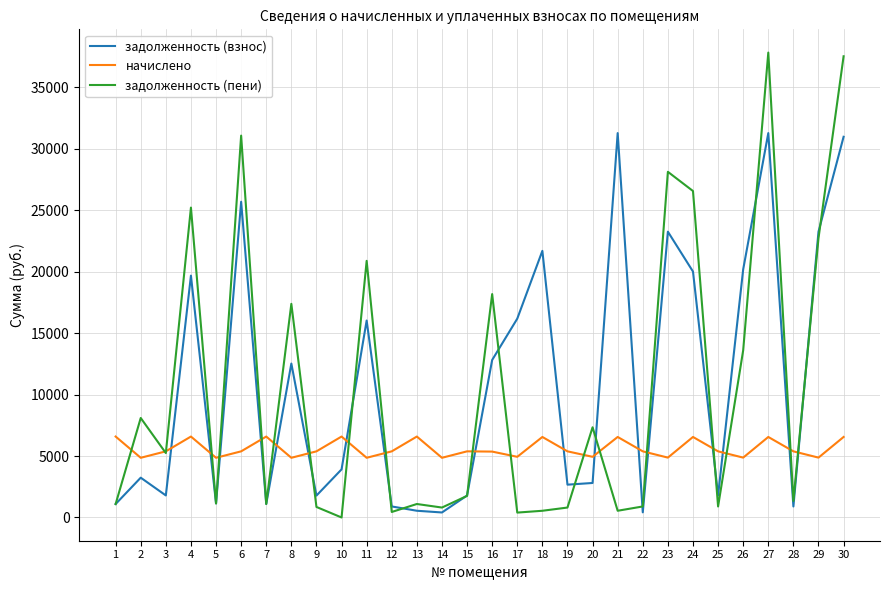

Rank the series by their maximum value, from lowest to highest.

начислено, задолженность (взнос), задолженность (пени)